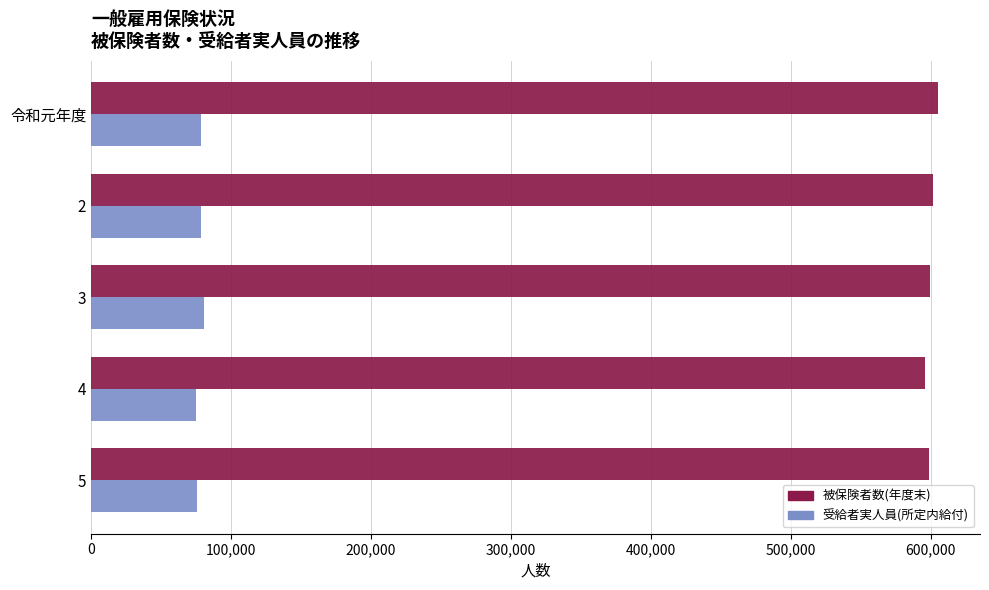

Is it true that 受給者実人員(所定内給付) equals 78245 at 令和元年度?

True